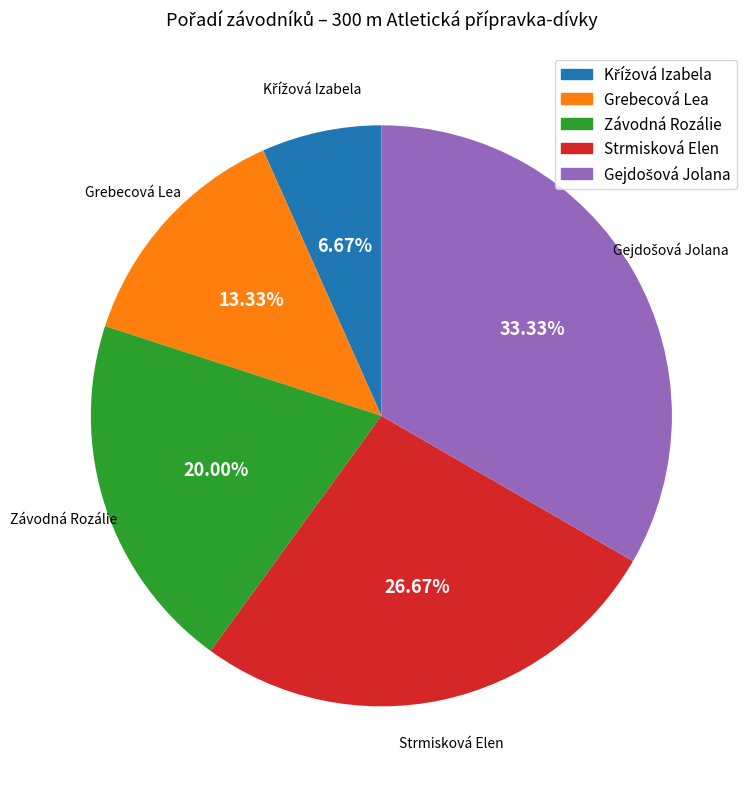

To the nearest percent, what is the average slice percentage?

20%